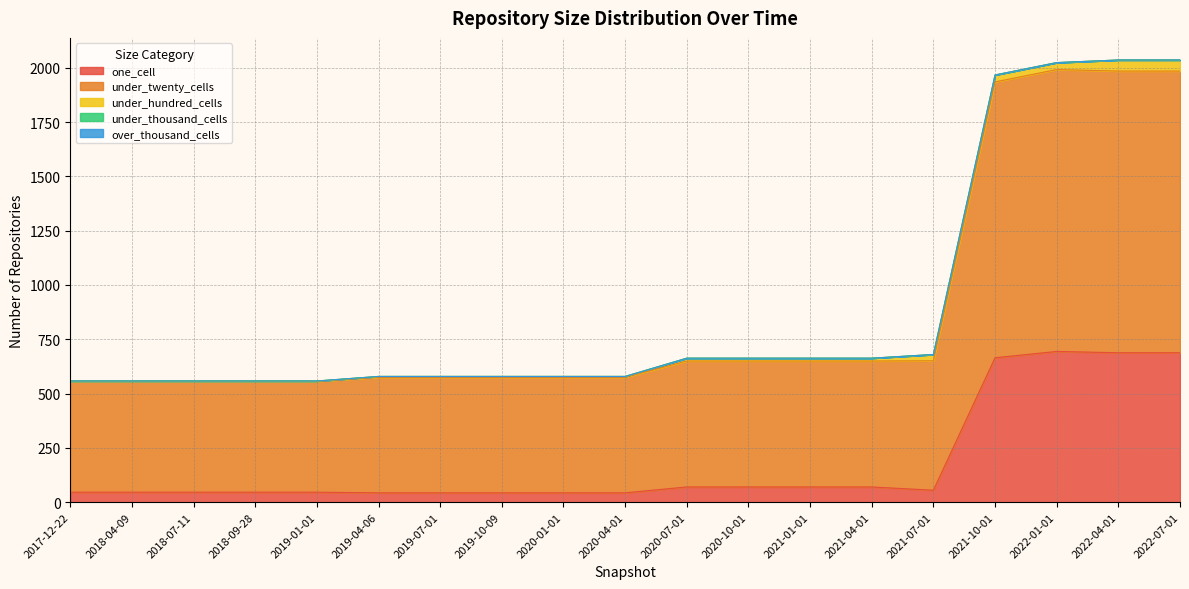

Where is under_twenty_cells nearest to the value 904?

2021-07-01